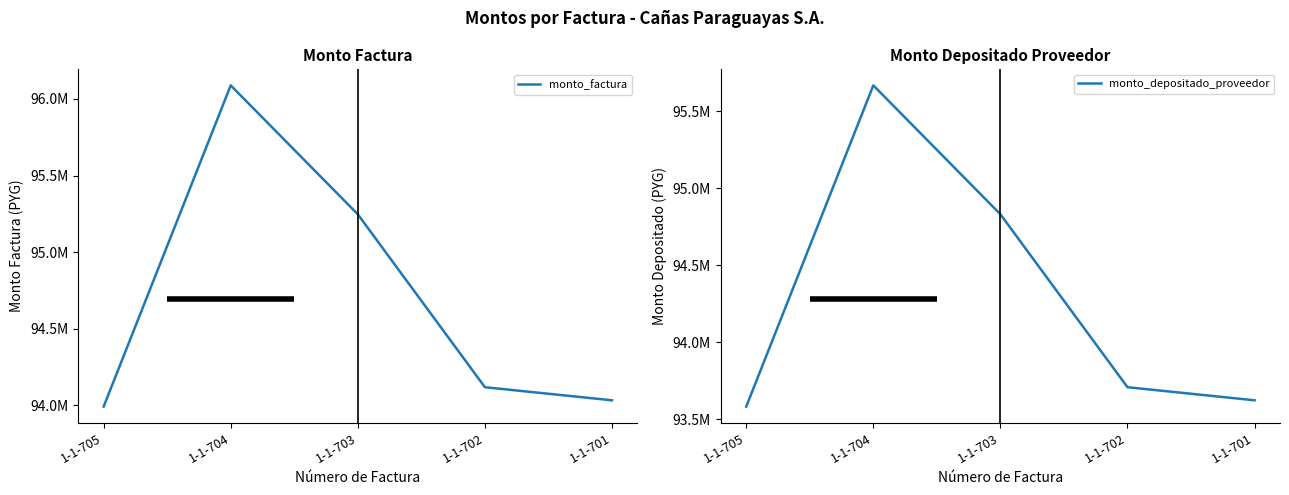

Which series has the largest total across all categories?

monto_factura